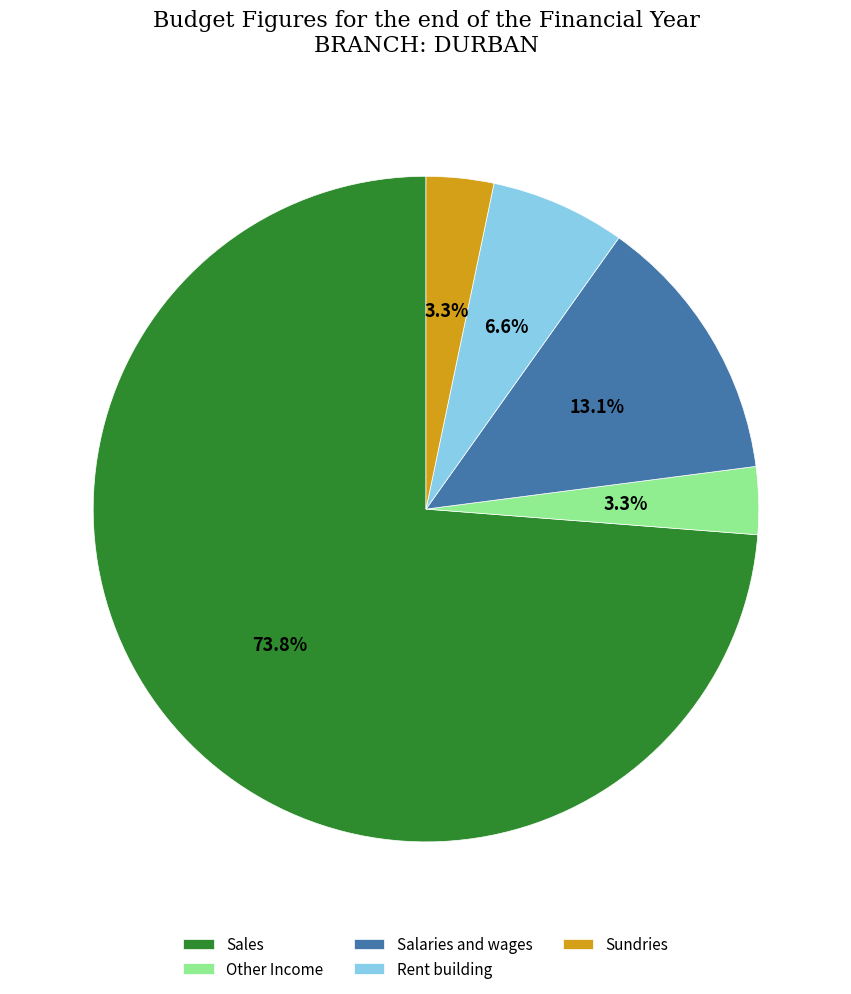

What percentage do Salaries and wages and Other Income together represent?

16.4%